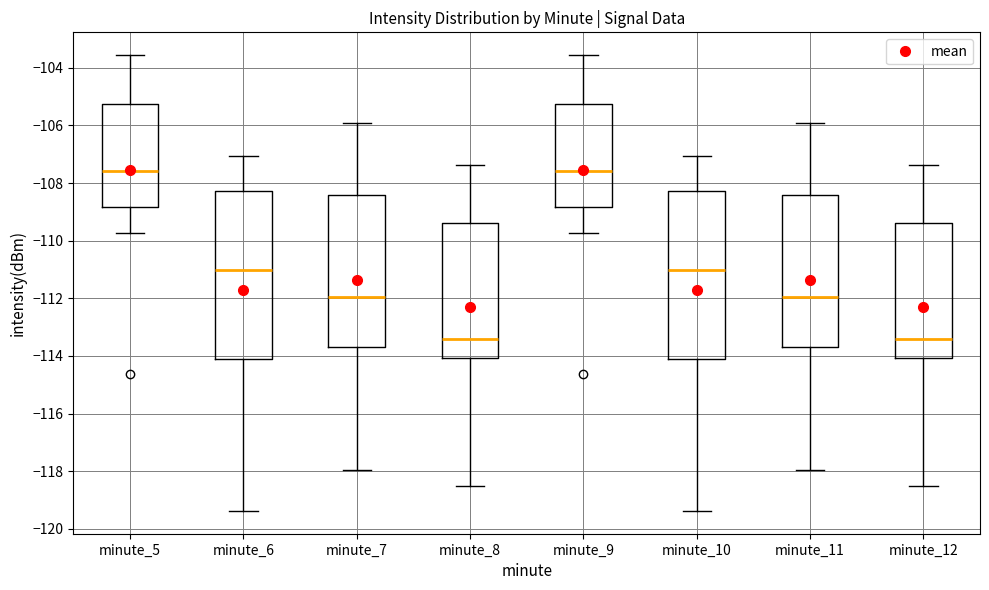

Where does the median line of the box for minute_8 sit on the y-axis? The values are not printed on the chart, so give them approximately, as read against the axis.

-113.4